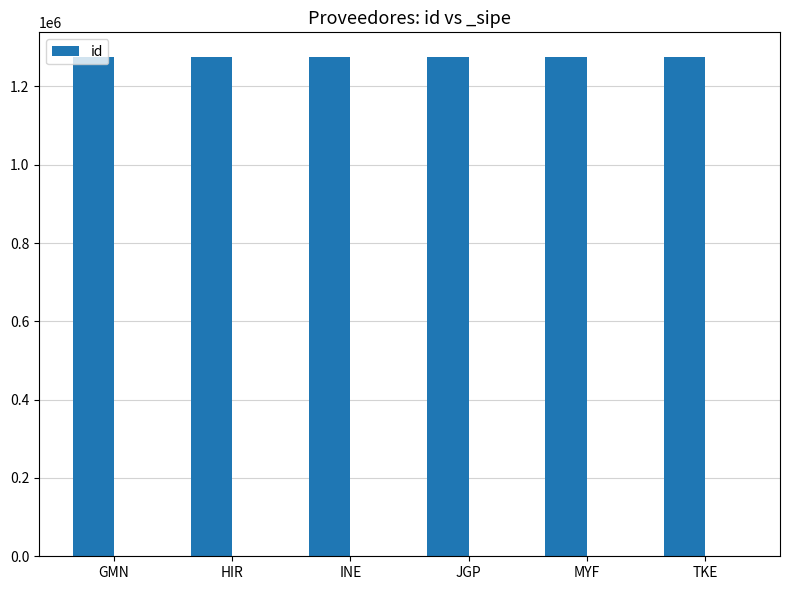

Reading left to right, extract all data points from this chart.

GMN=1274428	HIR=1274430	INE=1274427	JGP=1274429	MYF=1274426	TKE=1274431